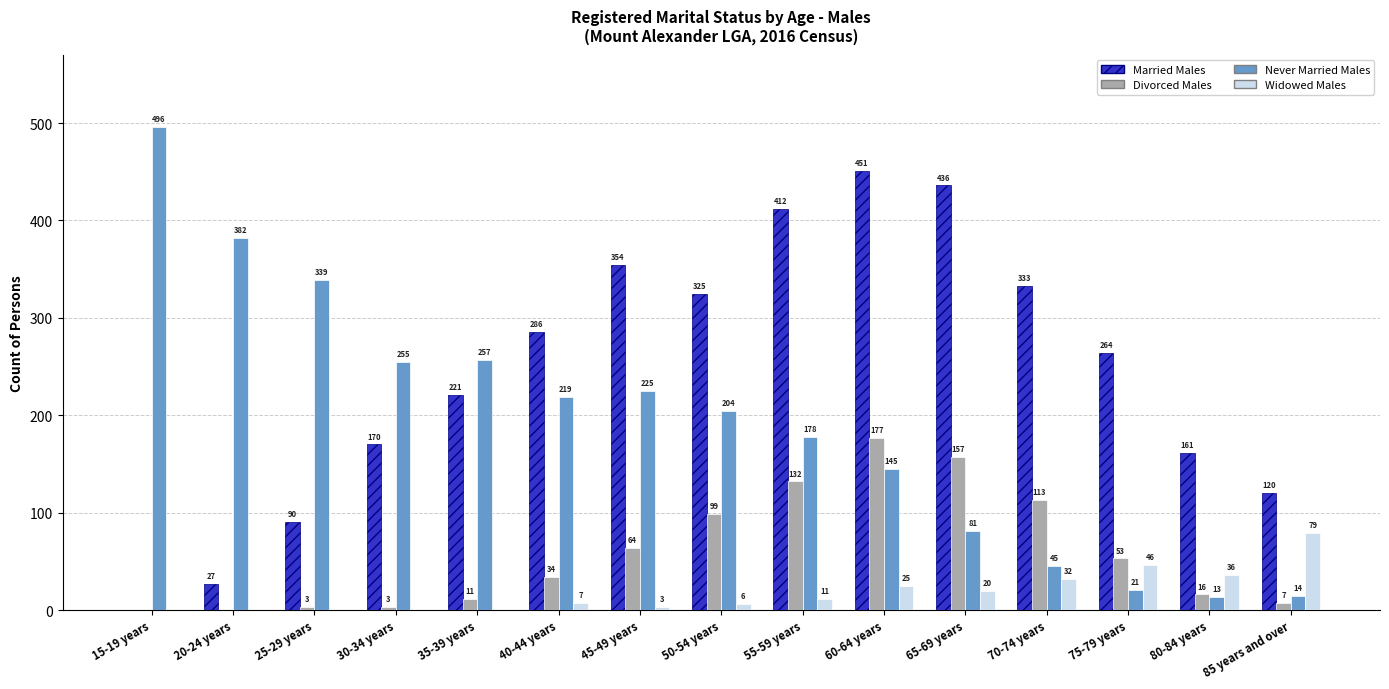

What is the sum of all Never Married Males values?

2874